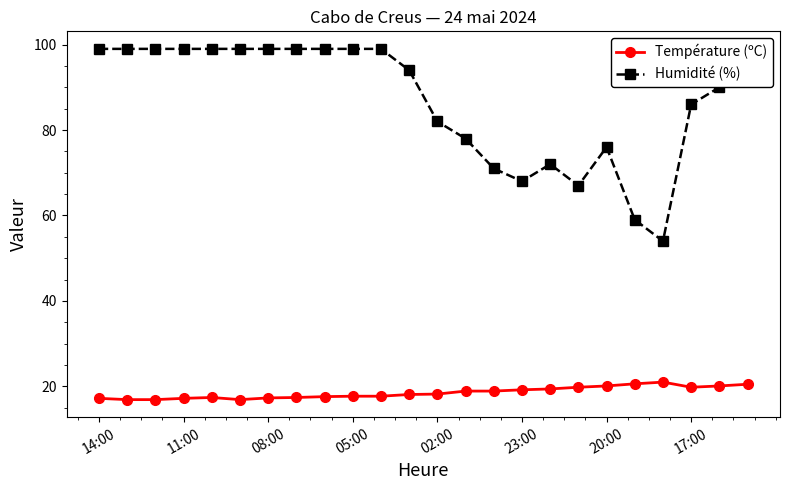

How many data points does each series have?

24